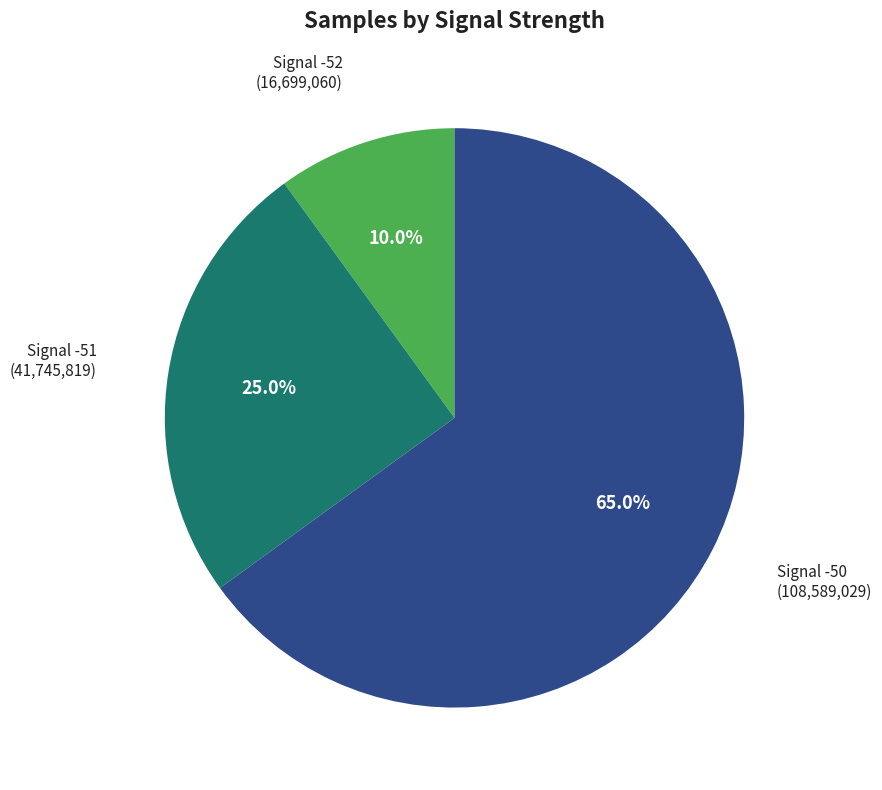

Does any single category account for the majority?

Yes